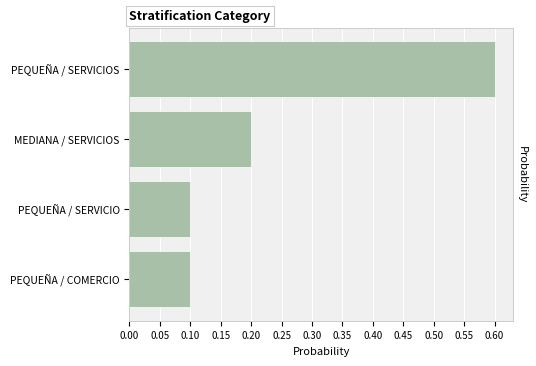

What is the sum of all values?

1.0